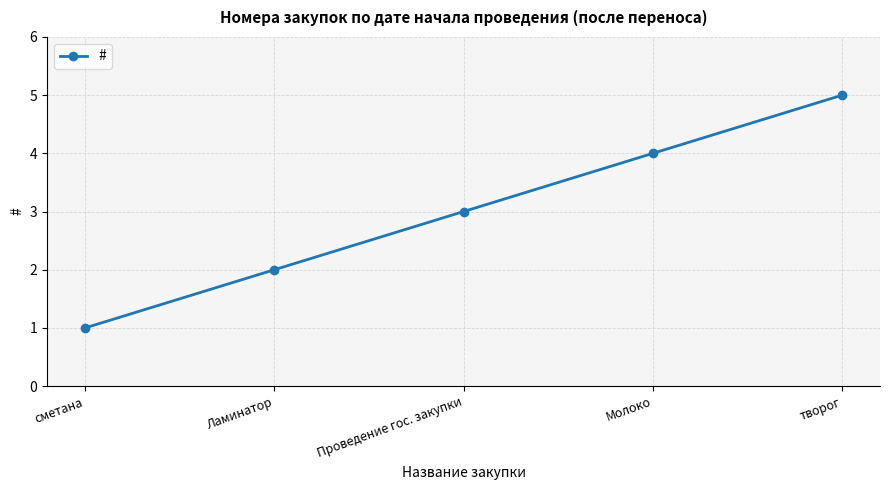

Approximately how many times larger is the value at Ламинатор compared to сметана?

2.0